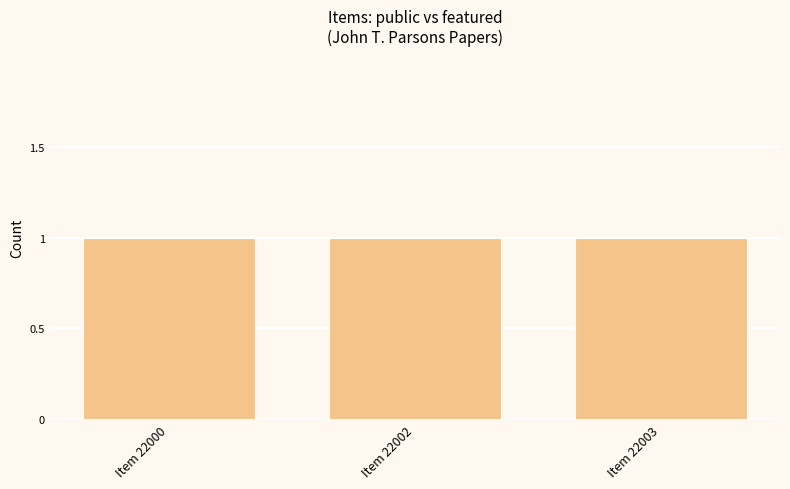

List the labels in order of featured value, smallest first.

Item 22000, Item 22002, Item 22003